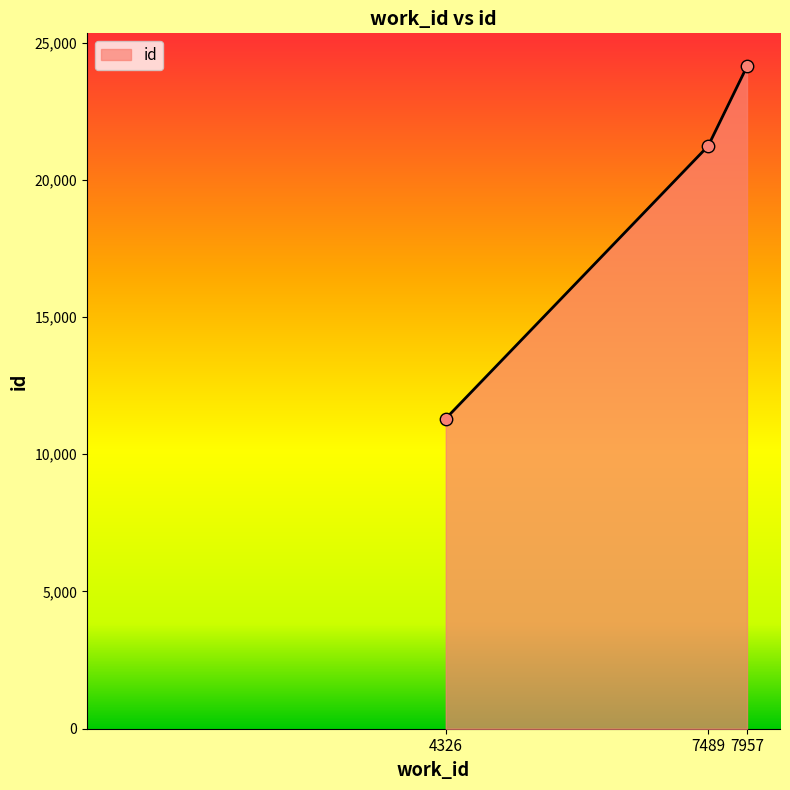

Approximately how many times larger is the value at 7489 compared to 4326?

1.9